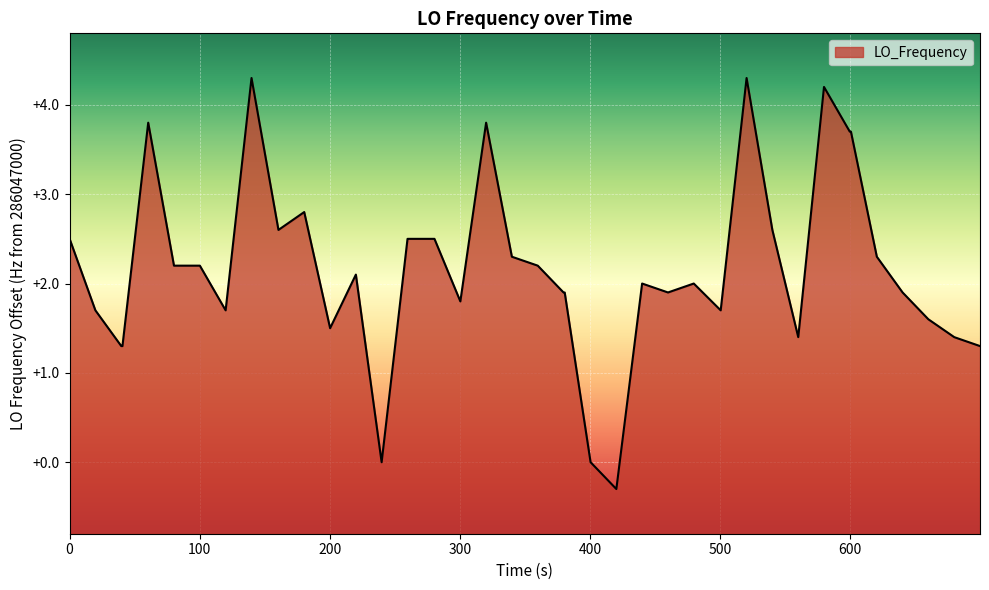

Reading right to left, what are all the values shown in this chart?

1.3	1.4	1.6	1.9	2.3	3.7	3.7	4.2	1.4	2.6	4.3	1.7	2.0	1.9	2.0	-0.3	0.0	1.9	1.9	2.2	2.3	3.8	1.8	2.5	2.5	2.5	0.0	2.1	1.5	2.8	2.6	4.3	1.7	2.2	2.2	3.8	1.3	1.3	1.7	2.5